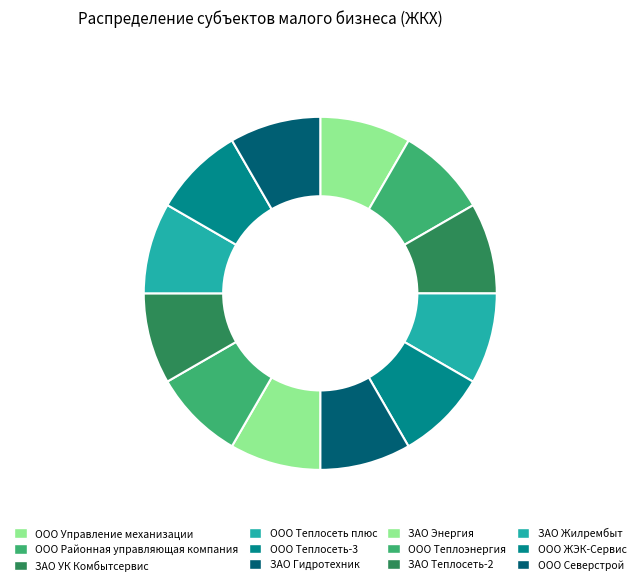

Is the sum of ЗАО Энергия and ЗАО Гидротехник greater than half?

No